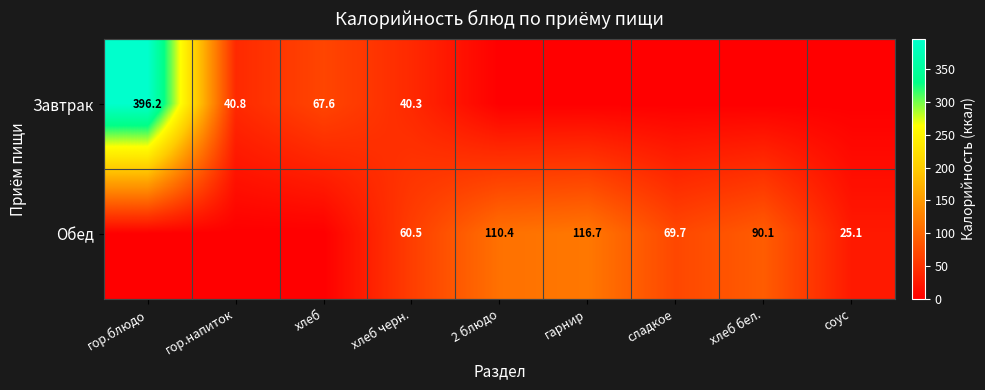

What is the difference between the Завтрак values at гор.напиток and хлеб?

26.8